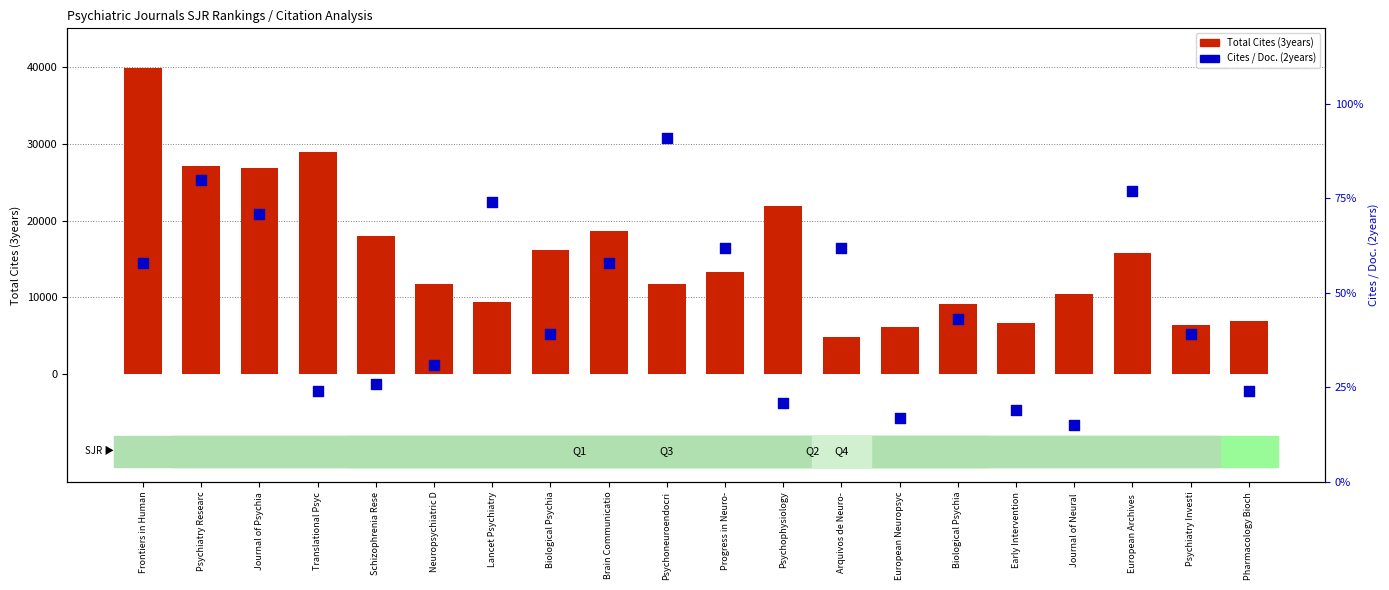

Which series reaches the minimum Y coordinate?

Cites / Doc. (2years)